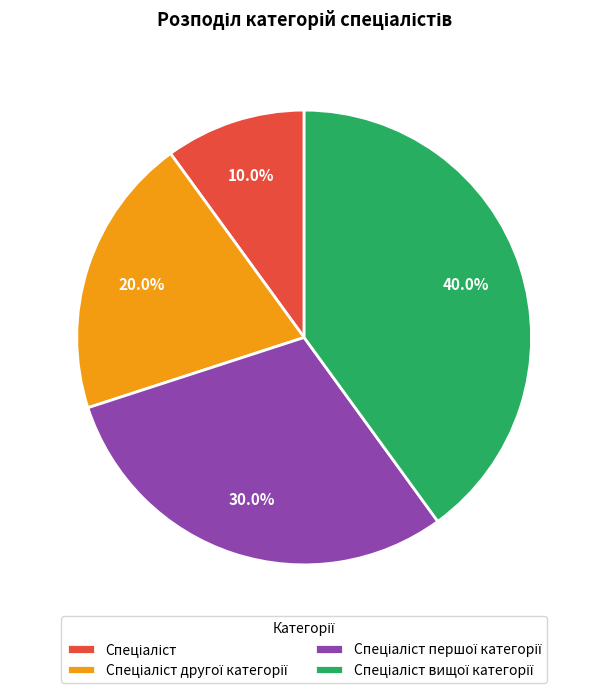

Is there a majority slice in this chart?

No